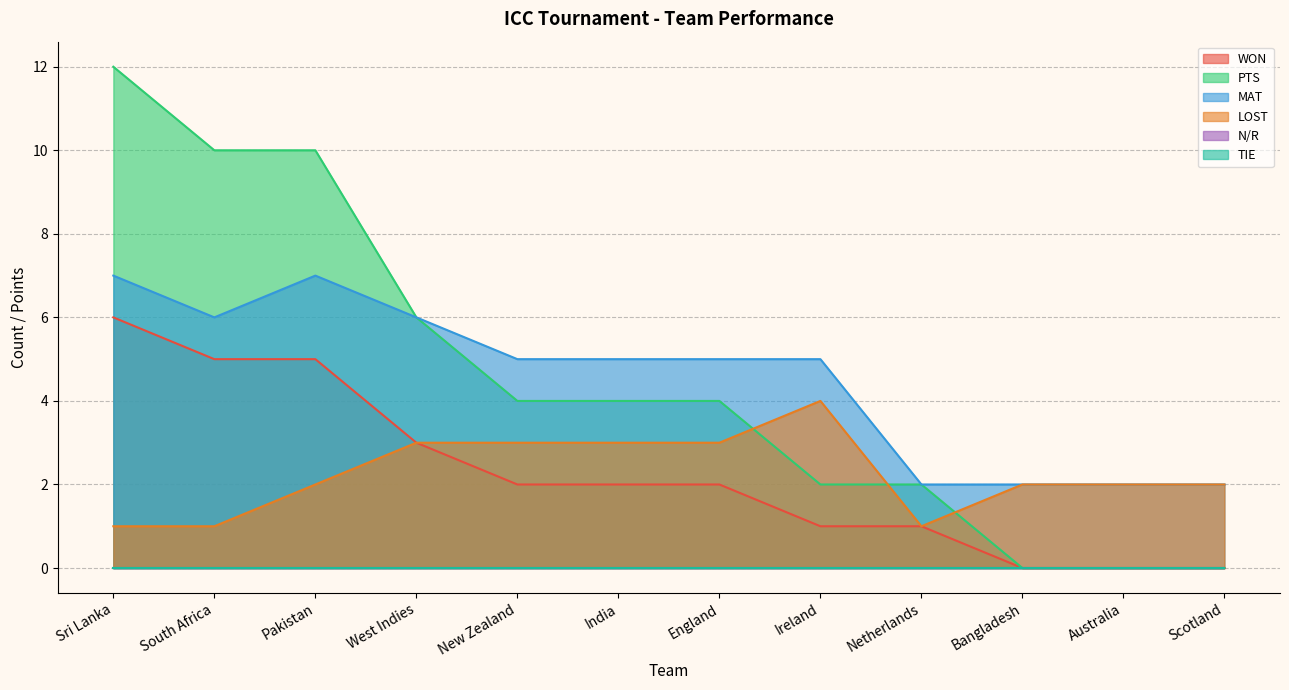

True or false: PTS has more than 0 interior local peaks.

False